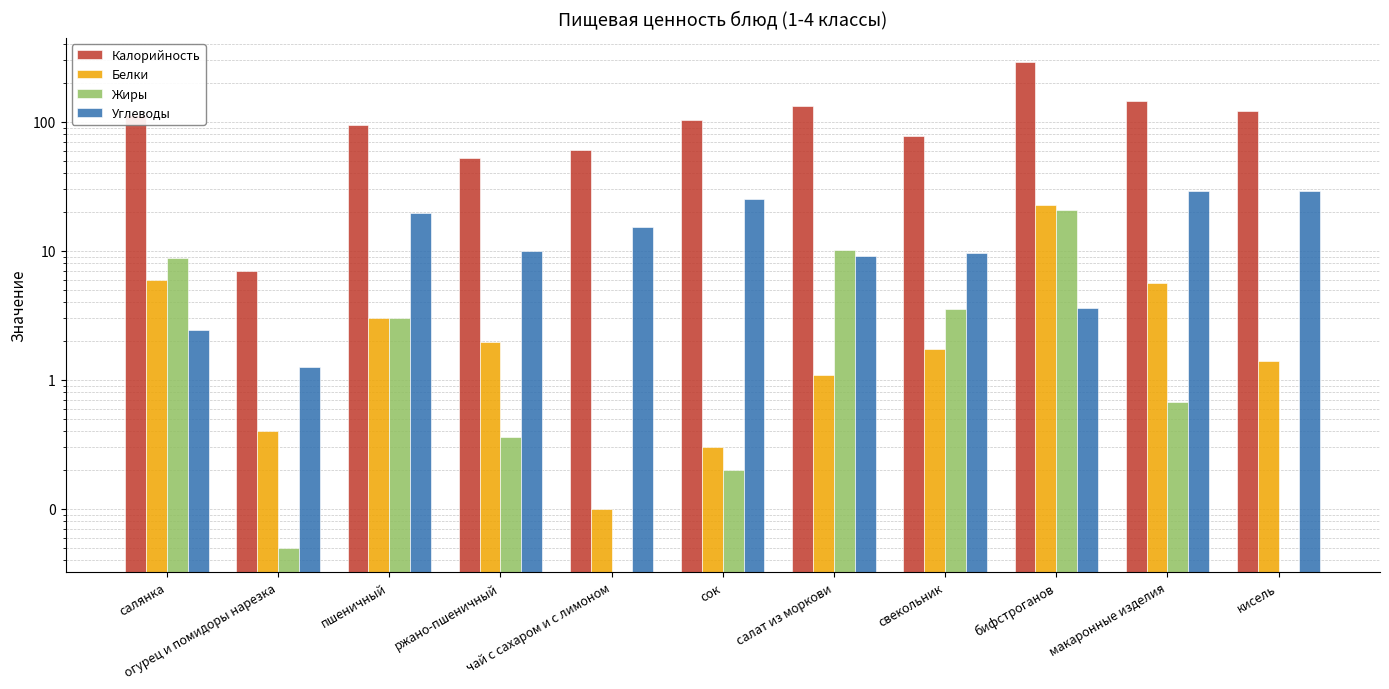

At which category is the sum across all series the highest?

бифстроганов